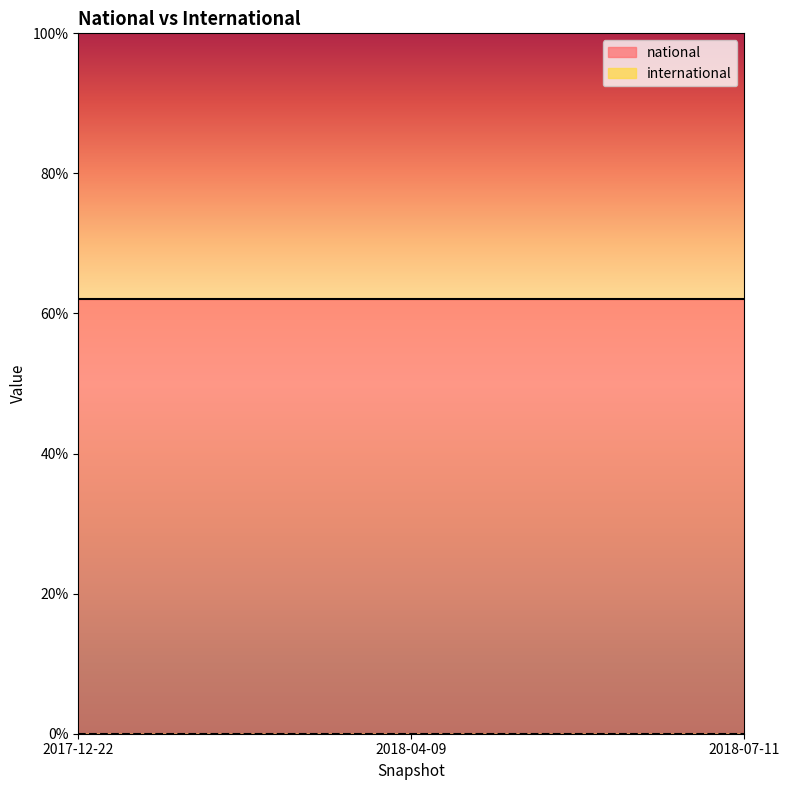

What is the total value across all series at 2017-12-22?

62